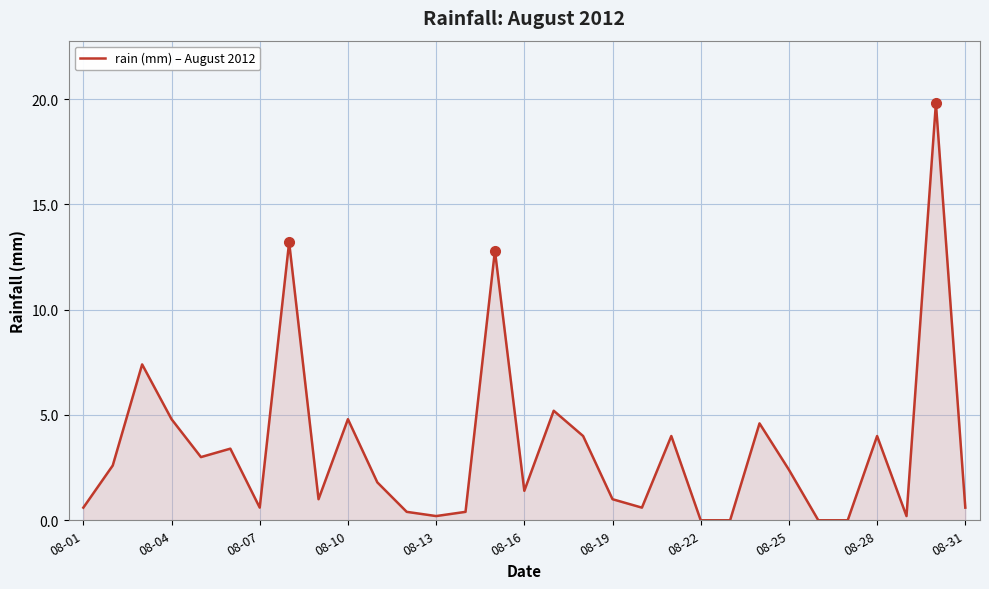

What is the difference between the maximum and minimum values?

19.8